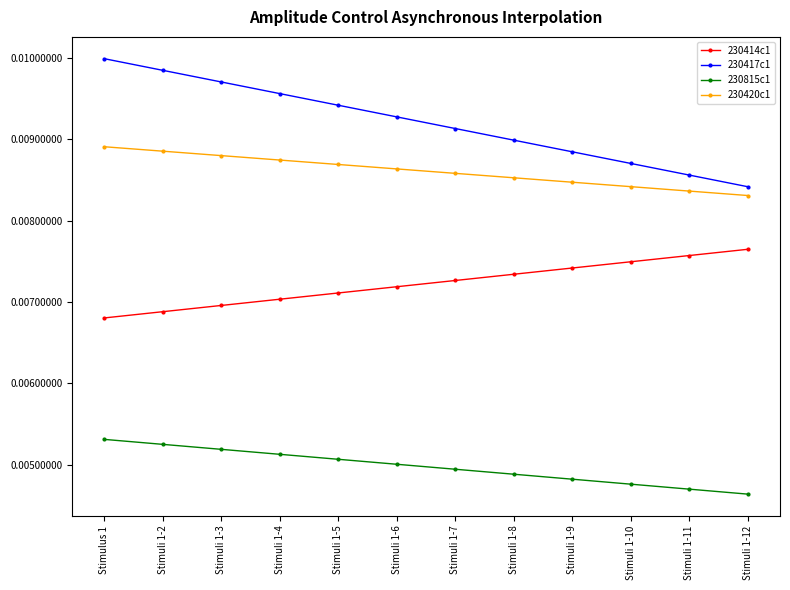

True or false: 230420c1 and 230414c1 intersect in this chart.

False